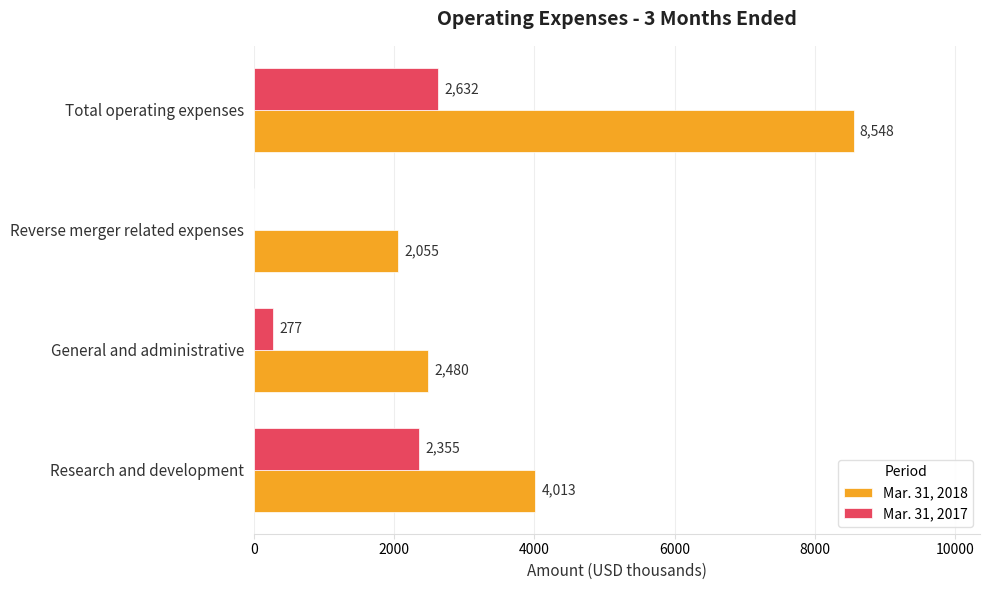

What is the sum of the Mar. 31, 2018 values at Research and development and General and administrative?

6493